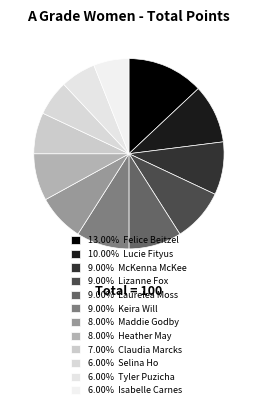

Does any single category account for the majority?

No